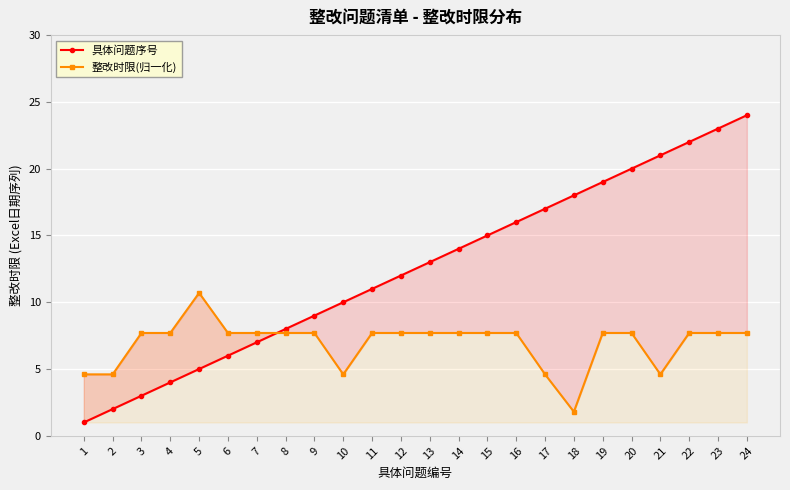

True or false: 整改时限(归一化) and 具体问题序号 intersect in this chart.

True